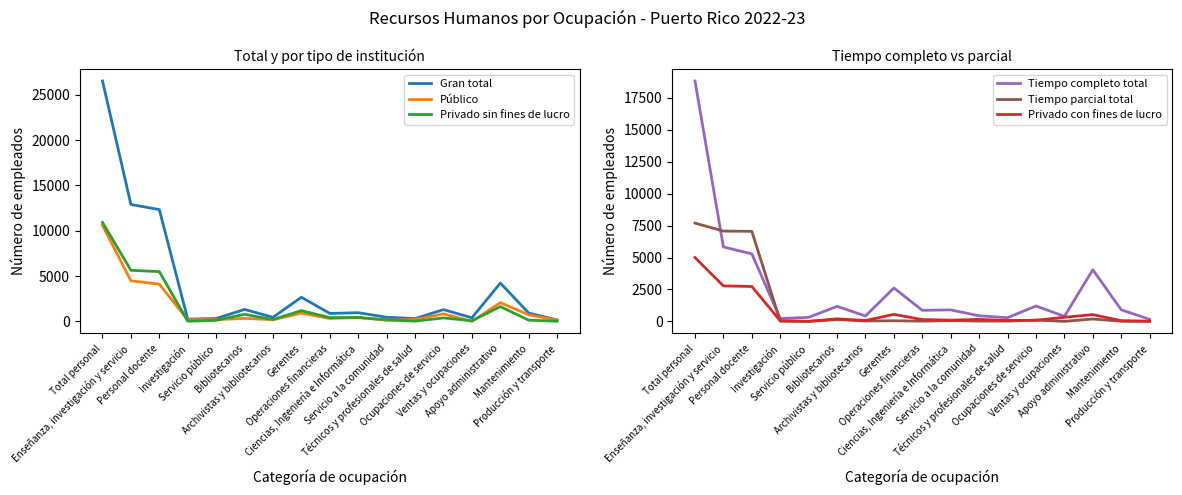

In Privado con fines de lucro, how many points are lower than both neighbors (excluding endpoints)?

4